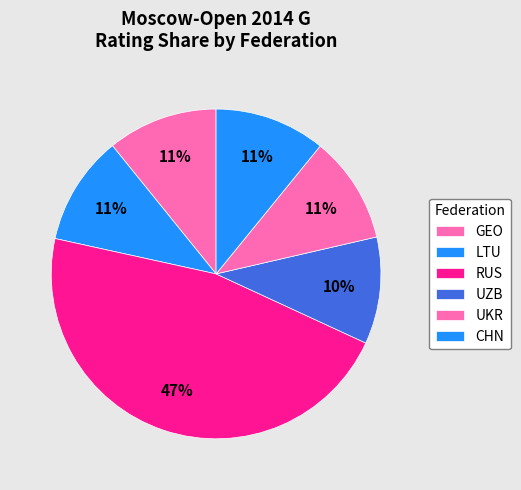

What portion of the pie excludes LTU?

88.7%